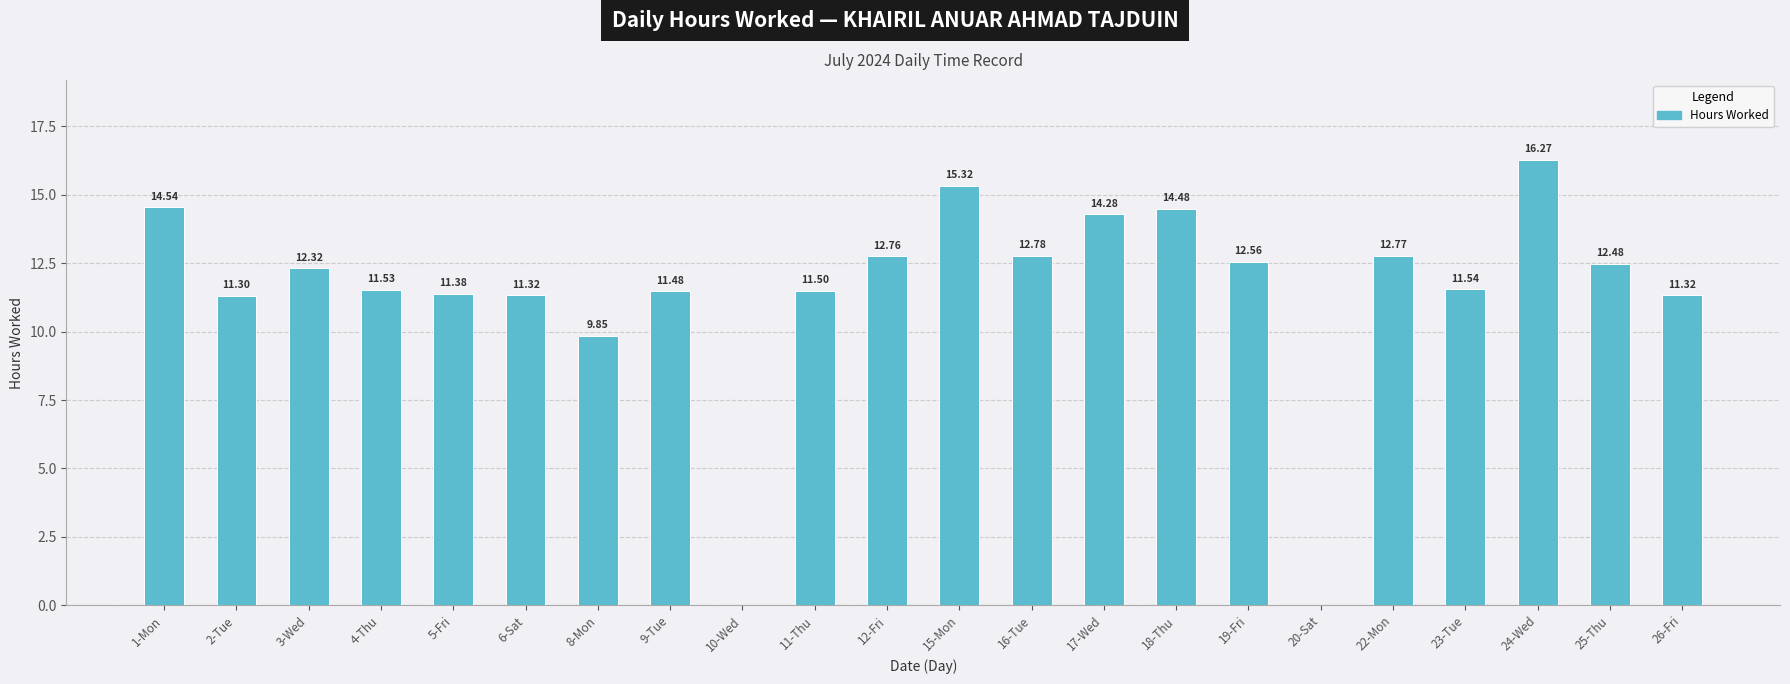

The value at 5-Fri is 11.4. True or false?

True